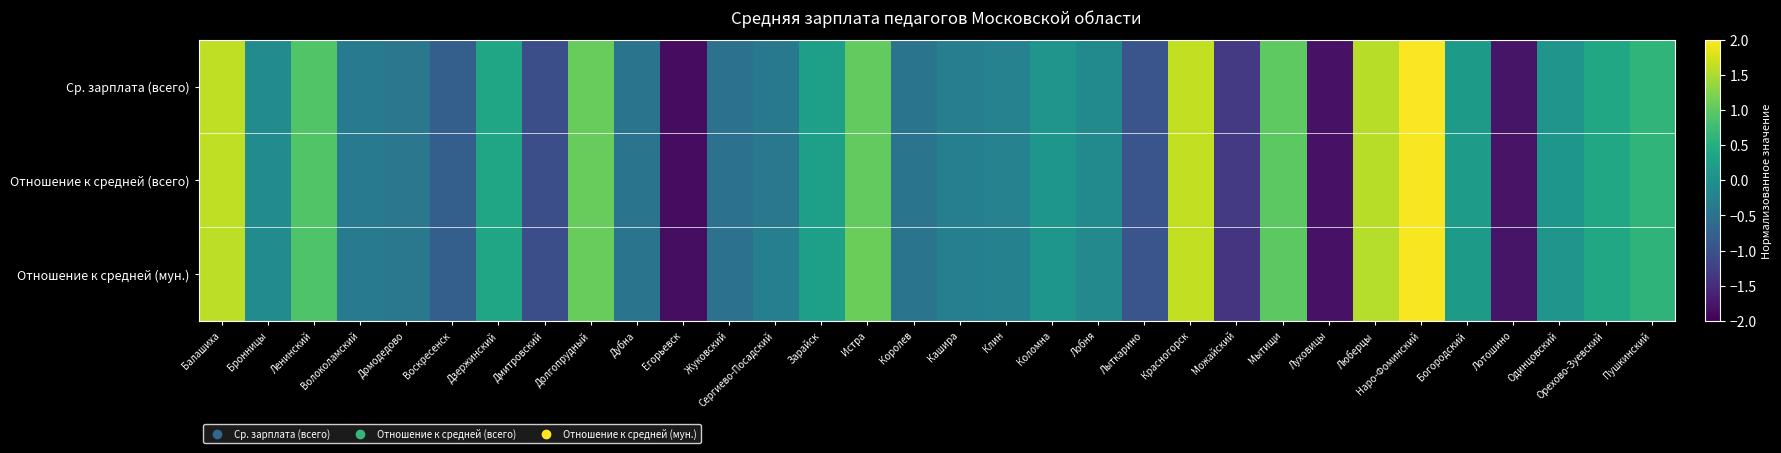

At how many categories does at least one series exceed 0?

15